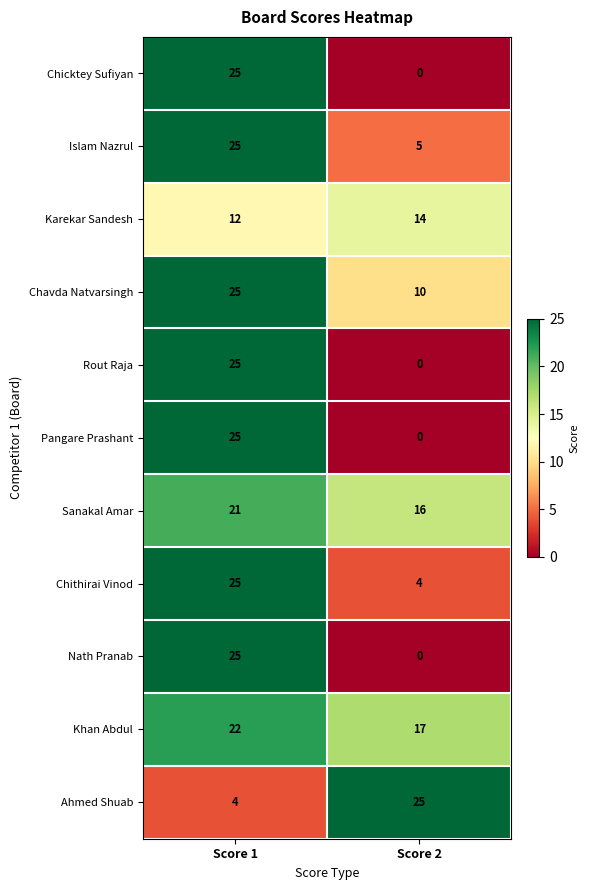

Reading left to right, list all the values displayed in this chart.

Chicktey Sufiyan: 25	0
Islam Nazrul: 25	5
Karekar Sandesh: 12	14
Chavda Natvarsingh: 25	10
Rout Raja: 25	0
Pangare Prashant: 25	0
Sanakal Amar: 21	16
Chithirai Vinod: 25	4
Nath Pranab: 25	0
Khan Abdul: 22	17
Ahmed Shuab: 4	25